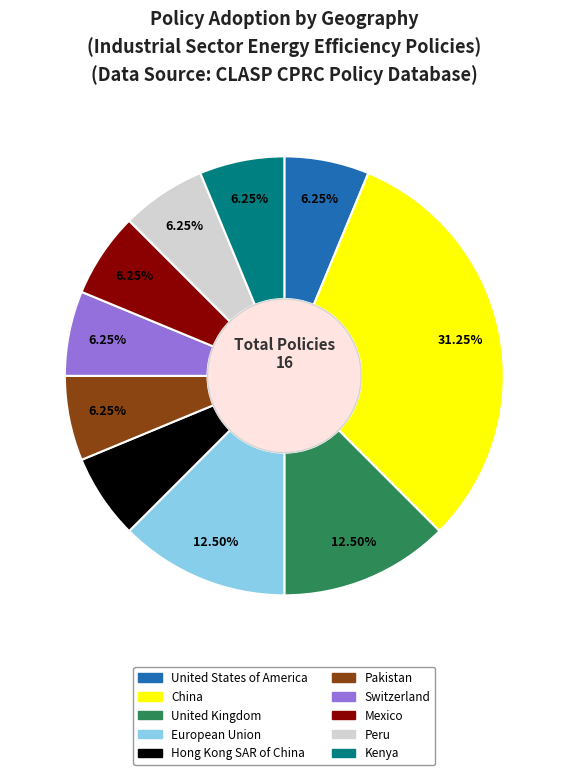

Is China the majority of the pie?

No